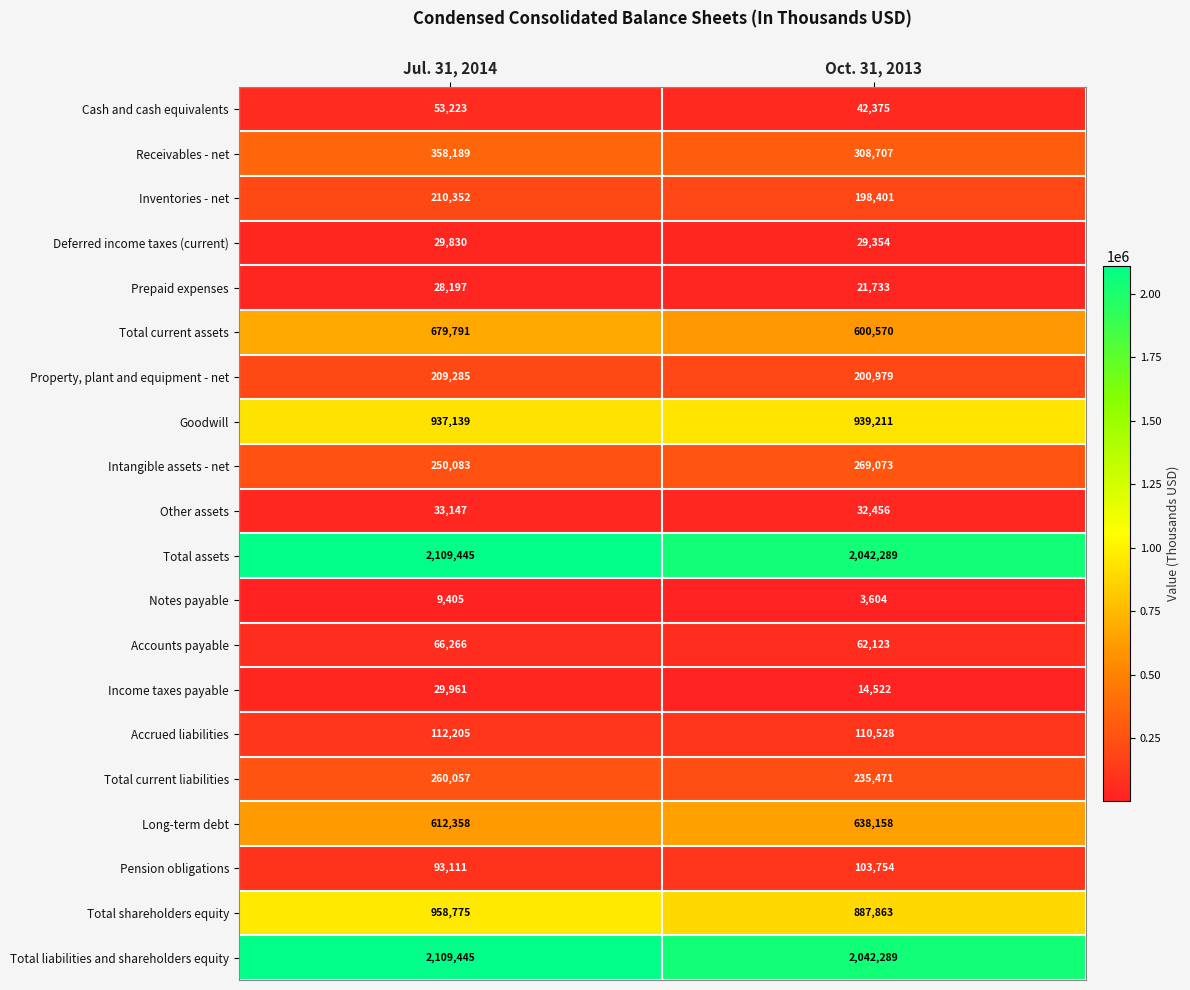

The value of Accrued liabilities at Jul. 31, 2014 is 112205. True or false?

True